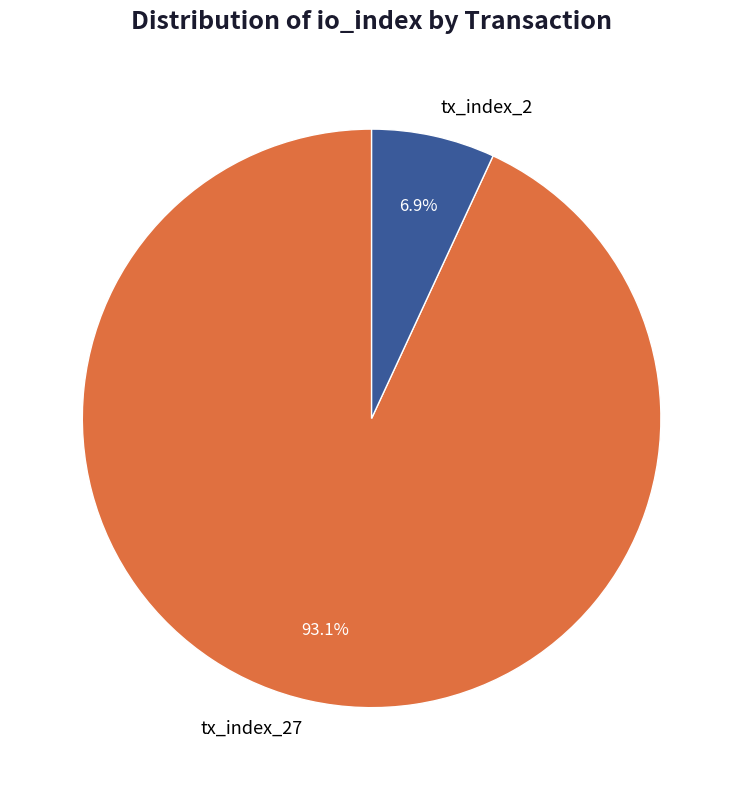

Approximately how many times larger is the value at tx_index_27 compared to tx_index_2?

13.5